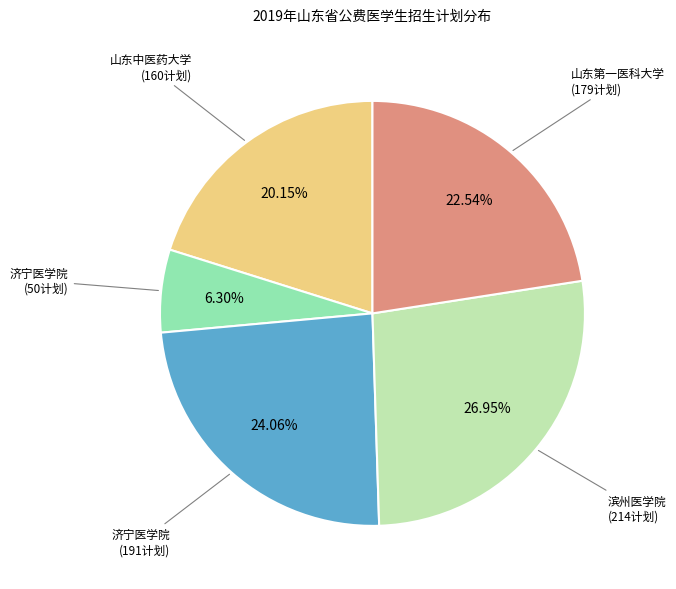

Does 山东第一医科大学 (179计划) represent more than half of the total?

No